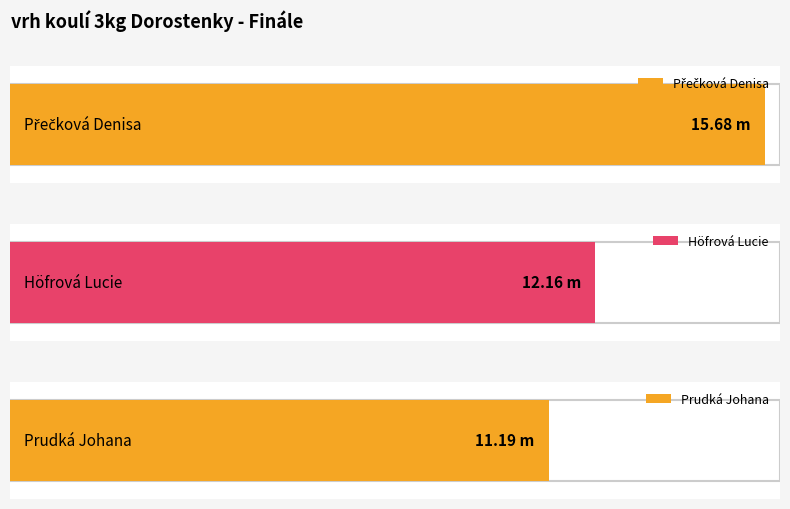

How many bars are there in total?

3